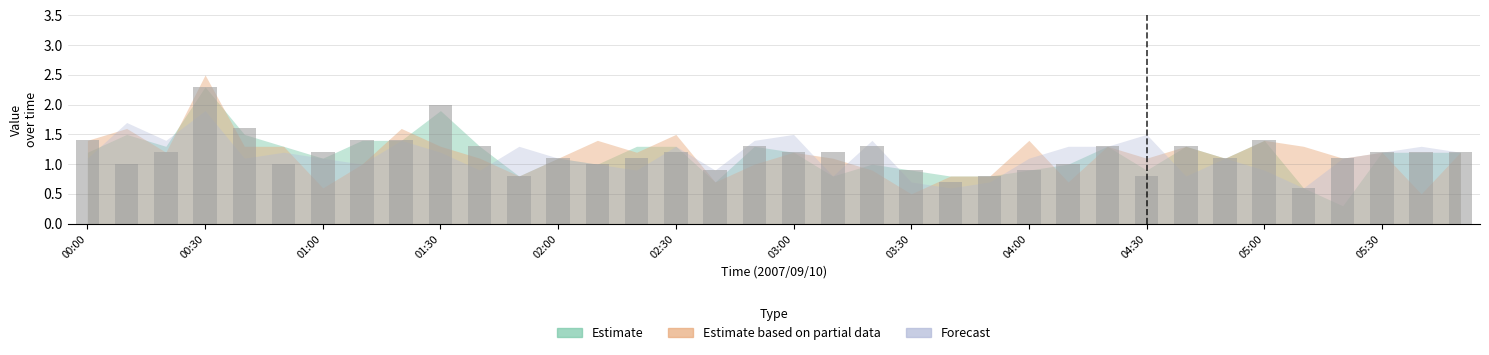

What is the maximum value shown in the chart?

2.3